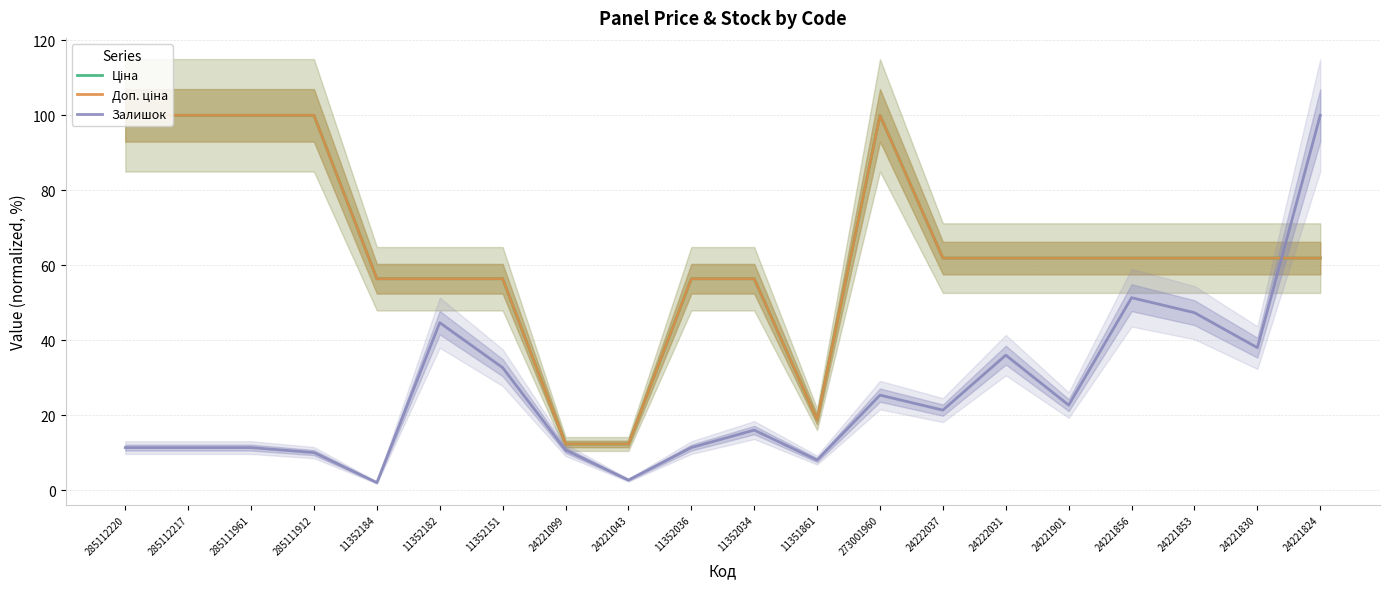

Which series changed the most between 24221901 and 24221824?

Залишок